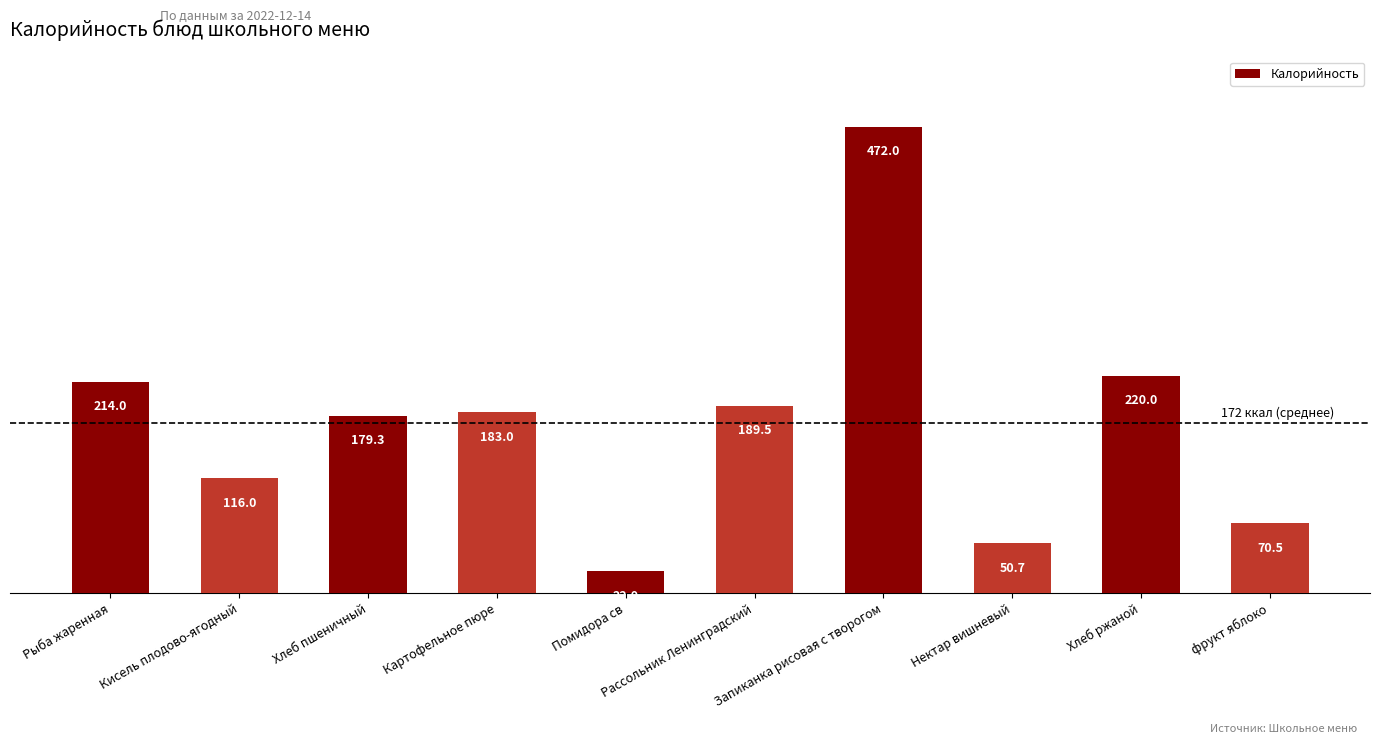

What is the smallest value displayed?

22.0